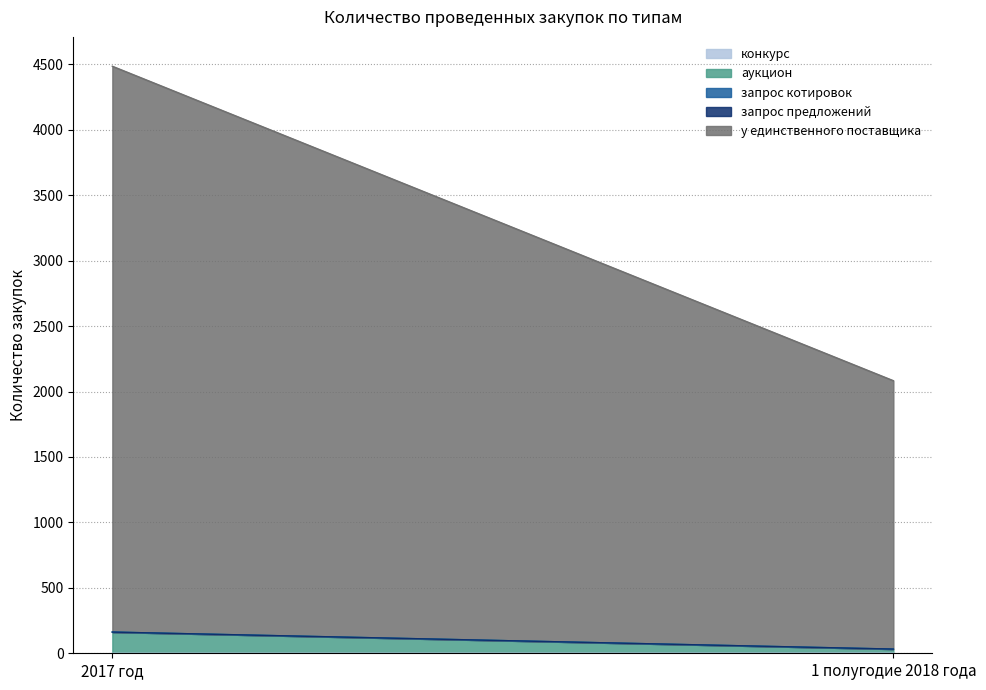

The value of конкурс at 2017 год is 0. True or false?

True